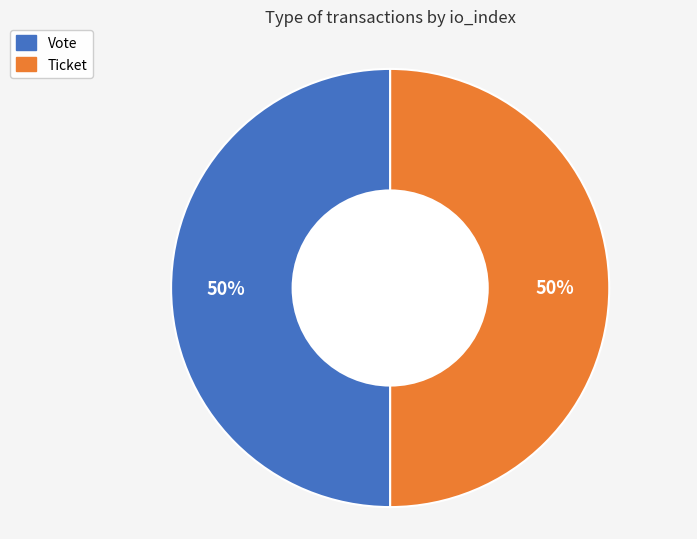

Approximately how many times larger is the value at Ticket compared to Vote?

1.0